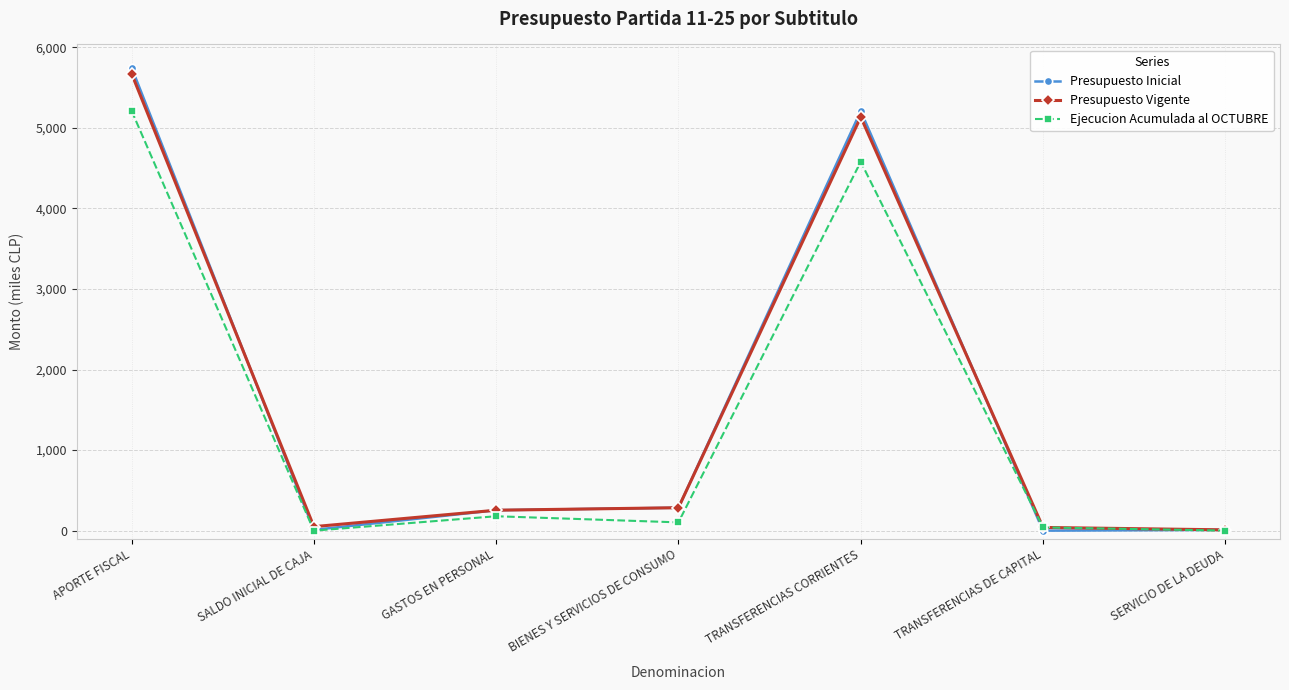

What is the label of the 1st point from the left?

APORTE FISCAL